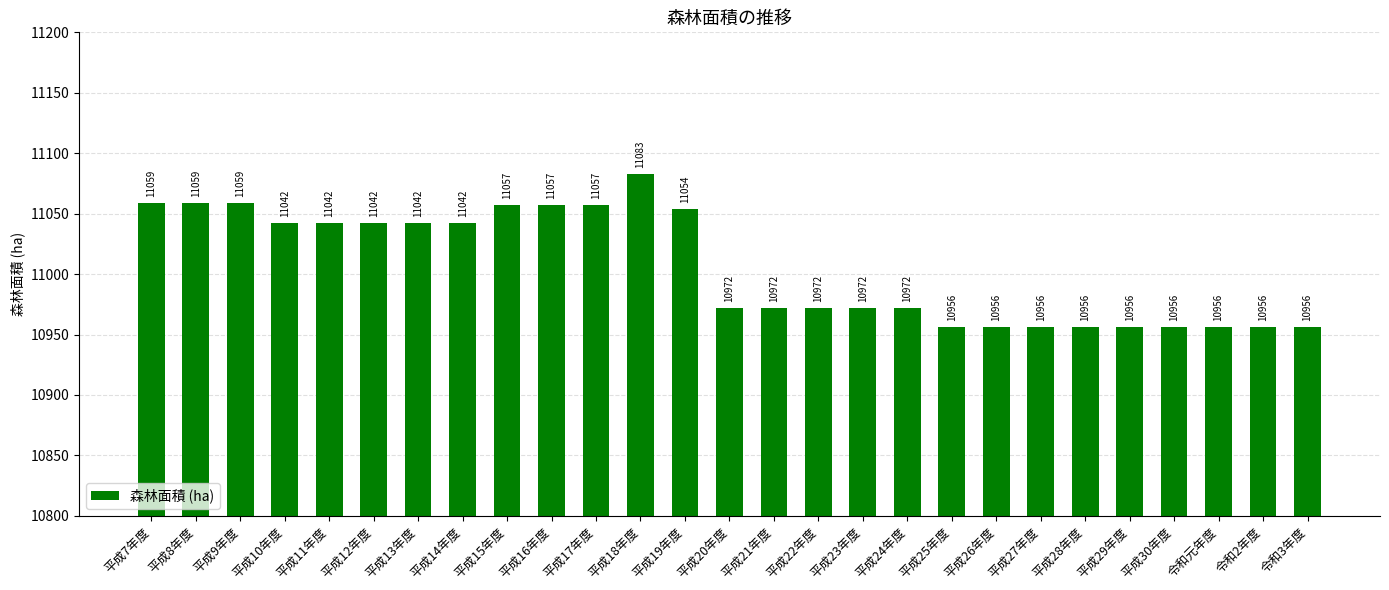

Between 令和3年度 and 平成21年度, which is larger?

平成21年度